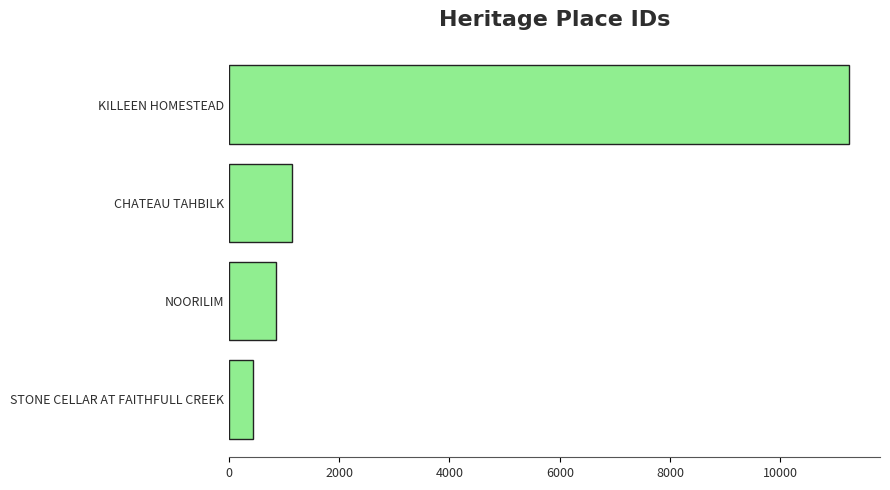

Is it true that the value at STONE CELLAR AT FAITHFULL CREEK is 441?

True